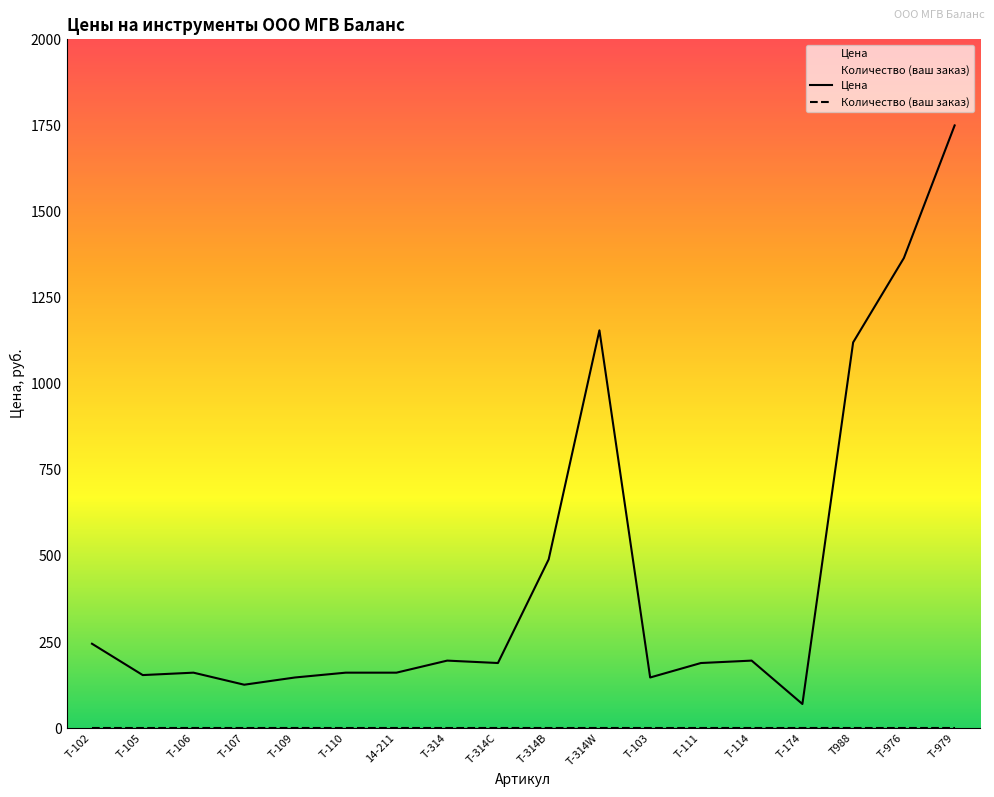

At which category does the data reach its first local valley?

Т-105